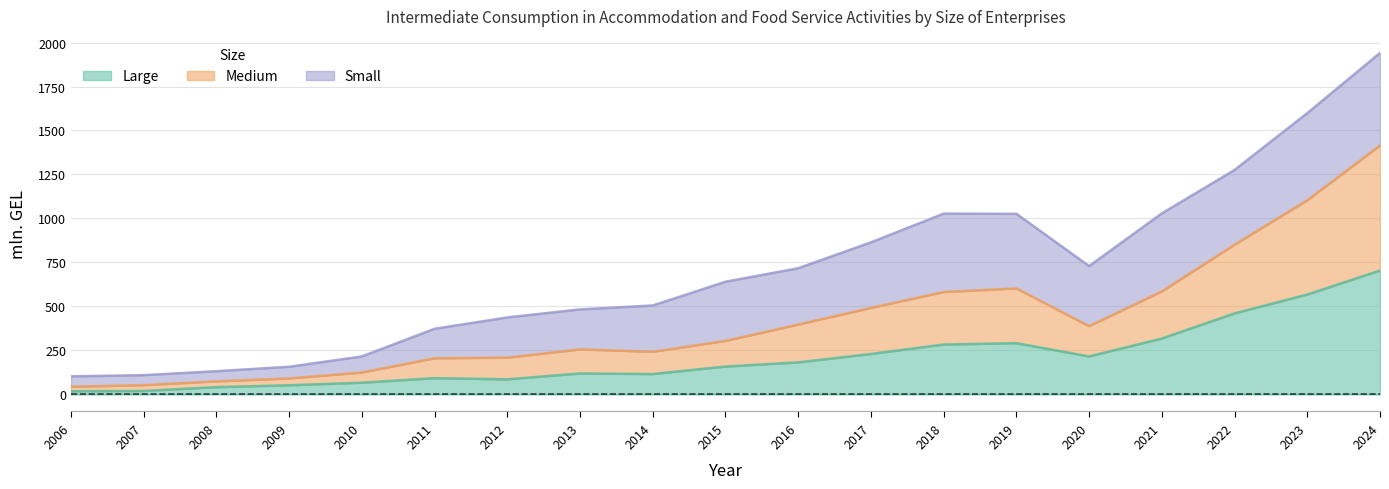

The value of Medium at 2015 is 160.0. True or false?

False